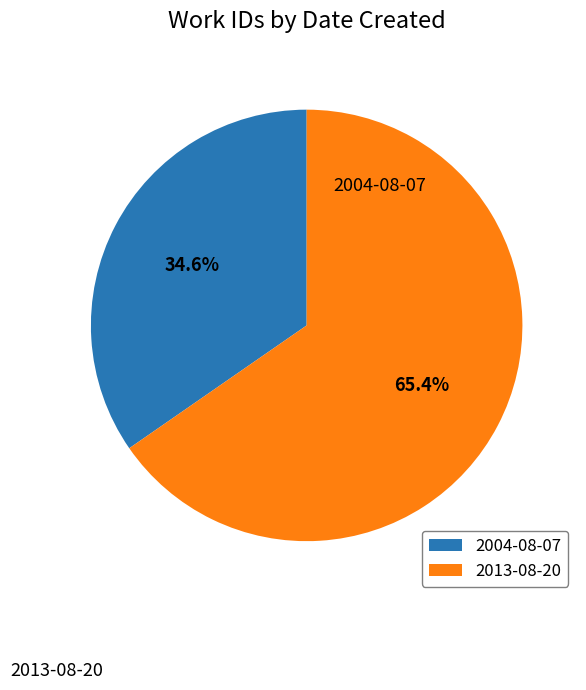

To the nearest percent, what is the difference between the 2013-08-20 and 2004-08-07 slice percentages?

31%